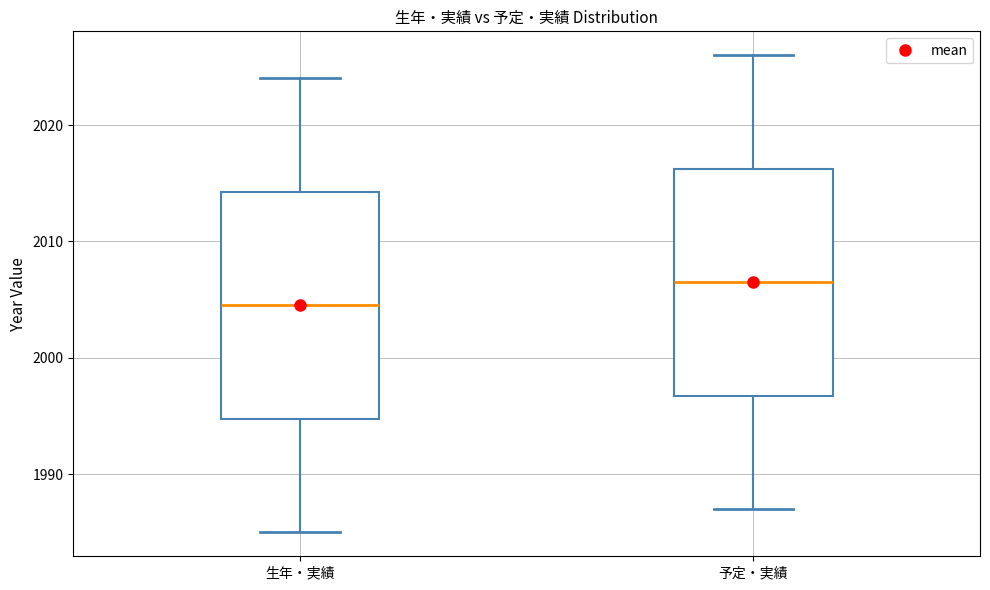

Reading left to right, read every box against the y-axis: the position of its median line, the range the box covers, and the ends of its whiskers. The values are not printed on the chart, so give them approximately, as read against the axis.

生年・実績: median 2005, box 1995 to 2014, whiskers 1985 to 2024
予定・実績: median 2007, box 1997 to 2016, whiskers 1987 to 2026